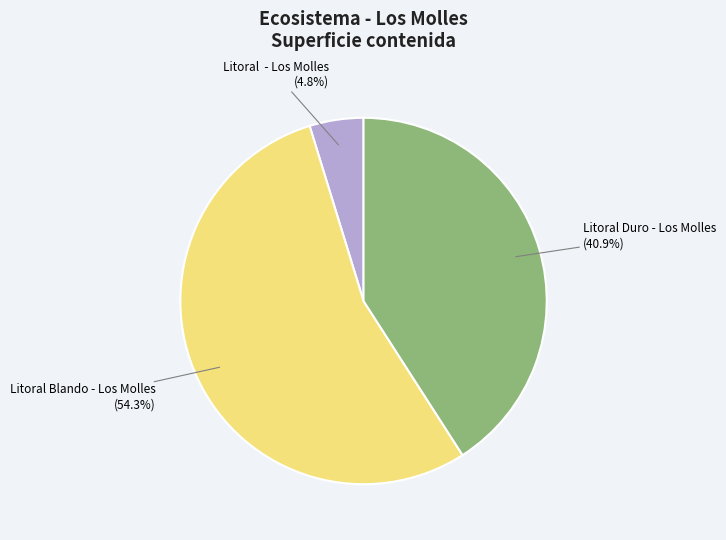

Is there any slice that represents more than half of the pie?

Yes